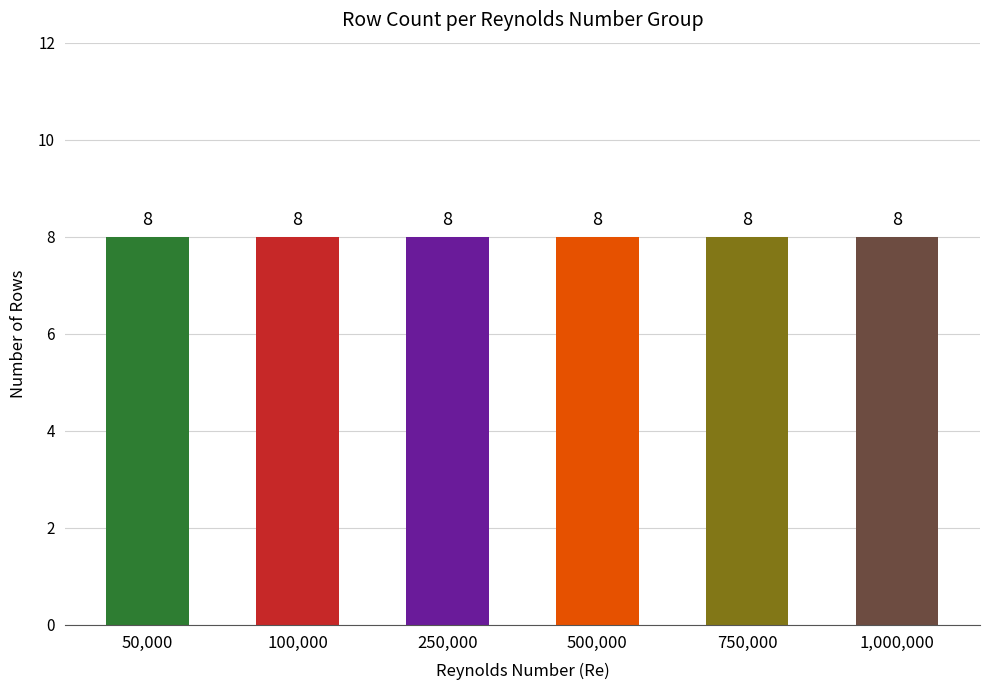

At which category is the sum across all series the highest?

50000